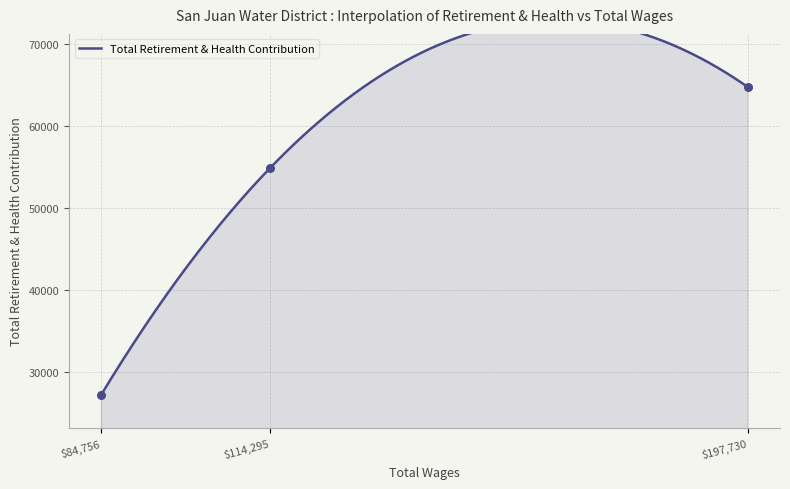

What is the ratio of the value at 114295.0 to the value at 197730.0?

0.8